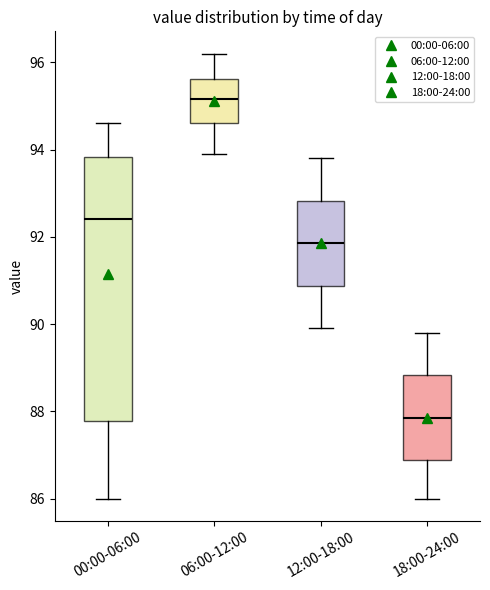

Reading left to right, read every box against the y-axis: the position of its median line, the range the box covers, and the ends of its whiskers. The values are not printed on the chart, so give them approximately, as read against the axis.

00:00-06:00: median 92.4, box 87.8 to 93.8, whiskers 86.0 to 94.6
06:00-12:00: median 95.2, box 94.6 to 95.6, whiskers 94.0 to 96.2
12:00-18:00: median 91.8, box 90.8 to 92.8, whiskers 90.0 to 93.8
18:00-24:00: median 87.8, box 86.8 to 88.8, whiskers 86.0 to 89.8